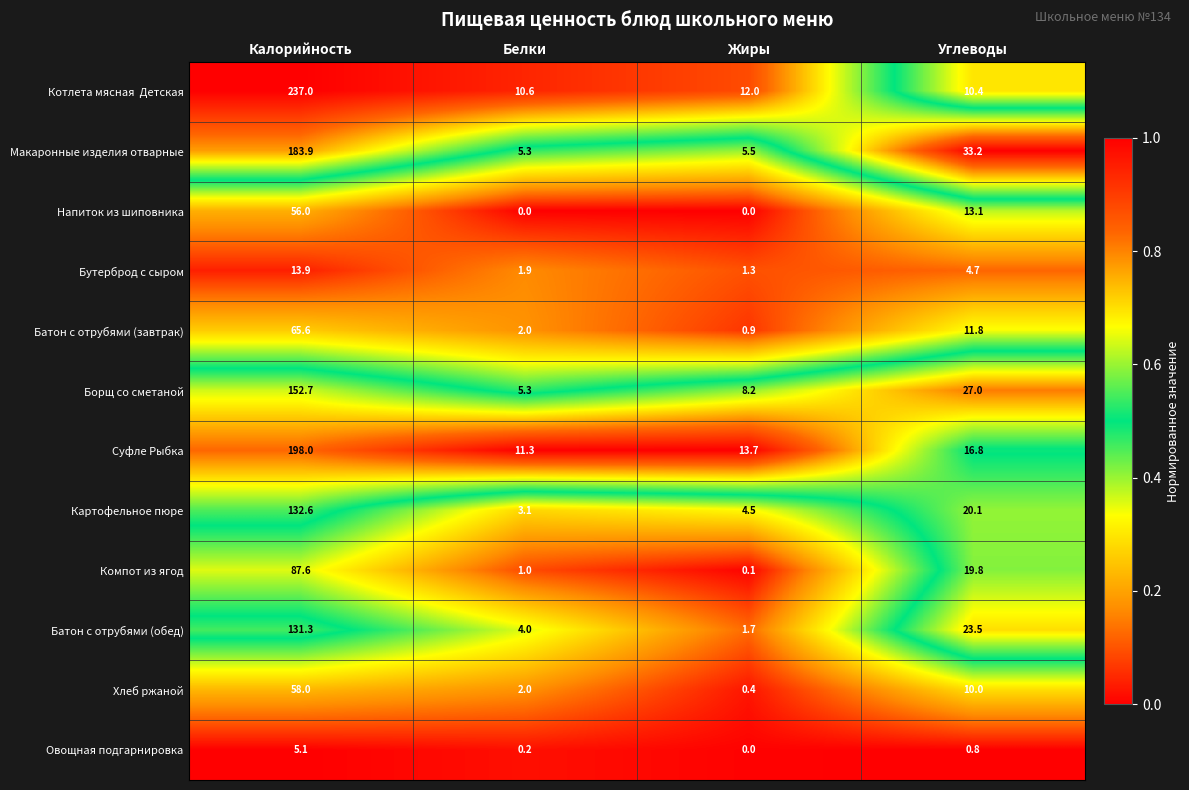

Where does the Батон с отрубями (обед) series first go above 23?

Калорийность